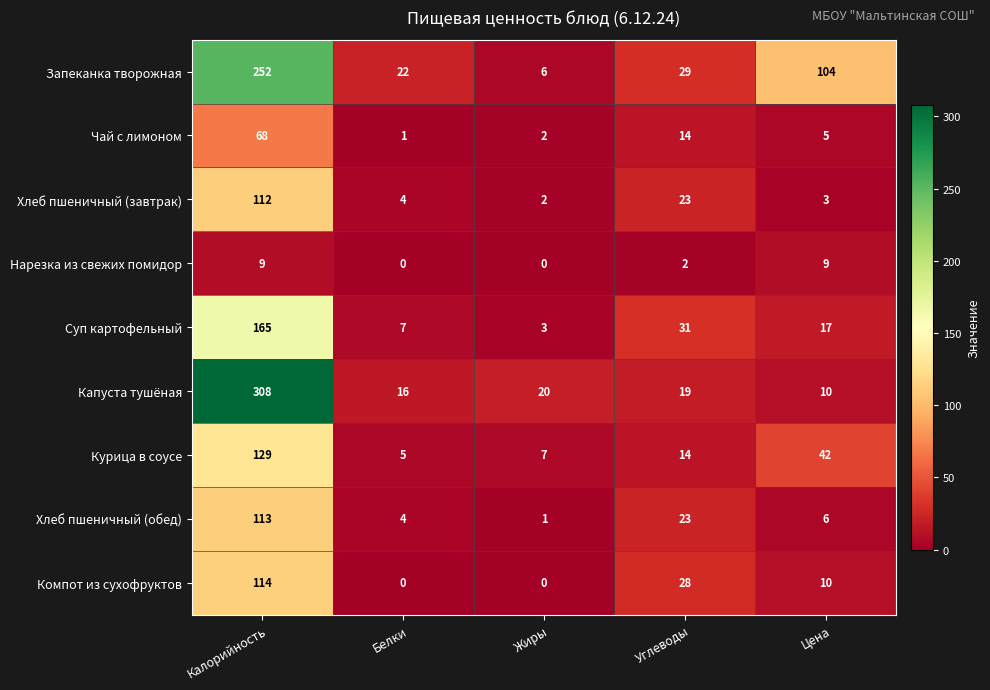

Rank the series by their maximum value, from highest to lowest.

Капуста тушёная, Запеканка творожная, Суп картофельный, Курица в соусе, Компот из сухофруктов, Хлеб пшеничный (обед), Хлеб пшеничный (завтрак), Чай с лимоном, Нарезка из свежих помидор